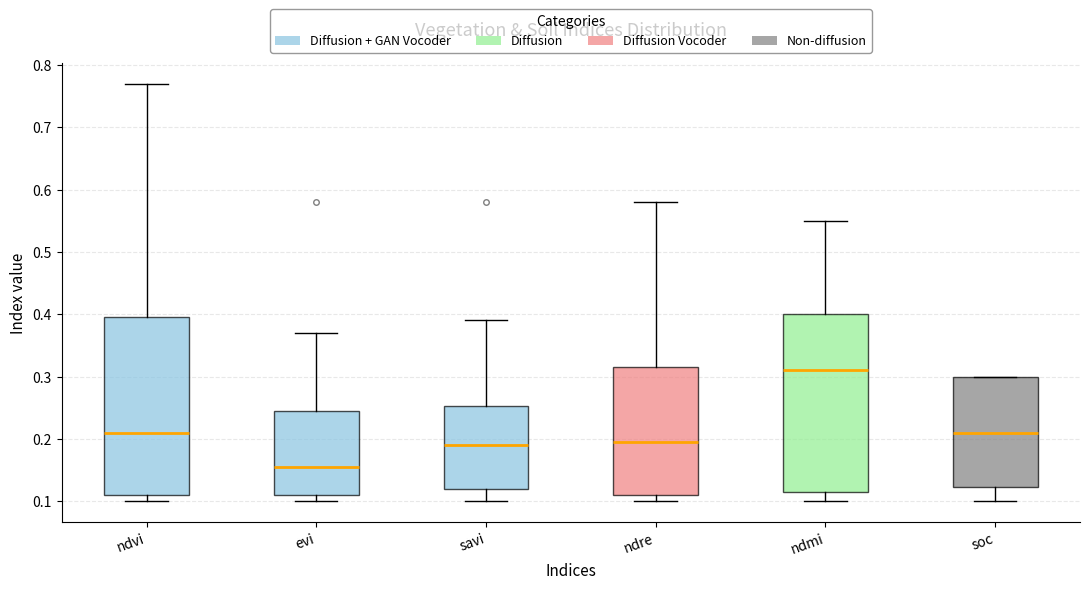

Which box's median line is the highest?

ndmi